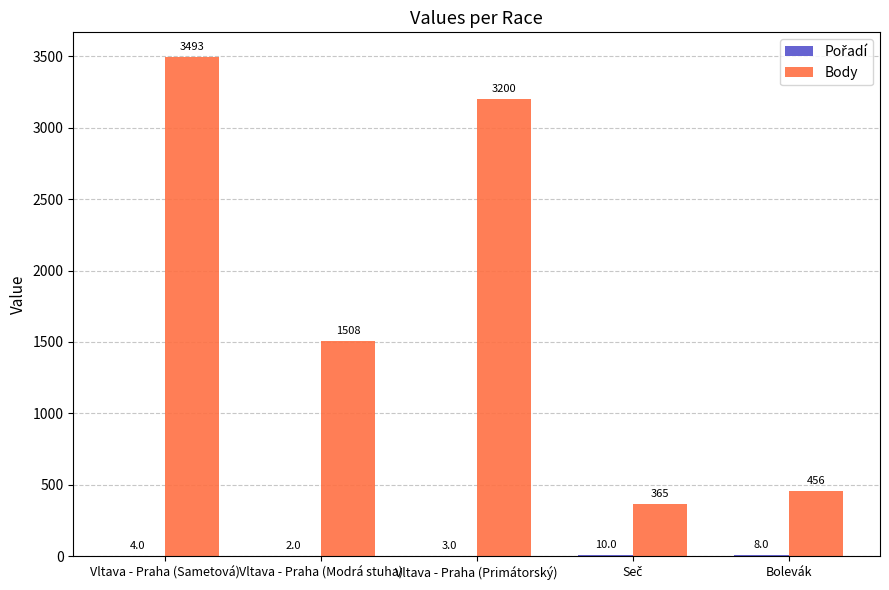

What is the spread (max minus min) of values at Vltava - Praha (Sametová)?

3489